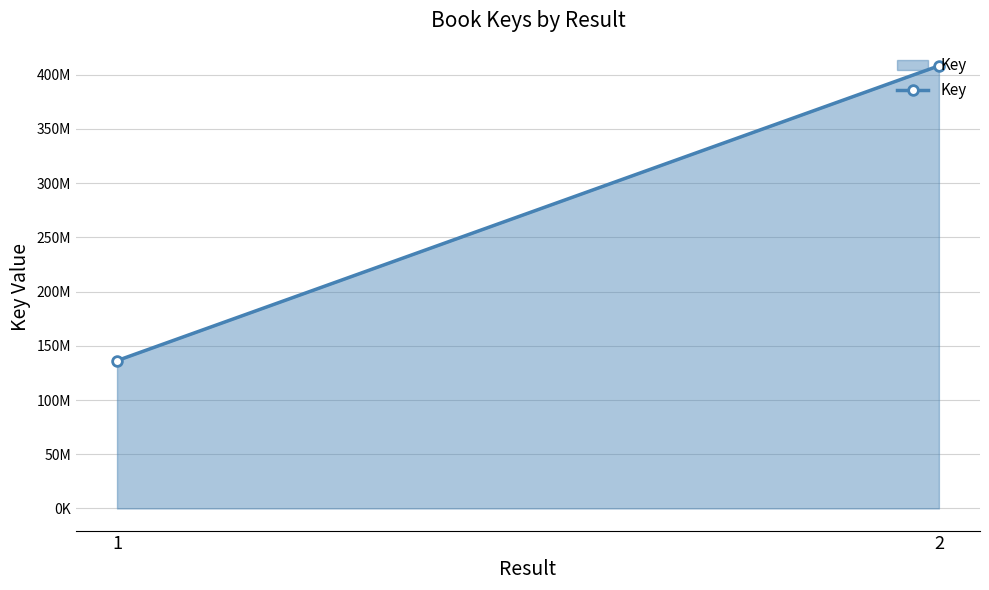

How many lines are shown in the chart?

1